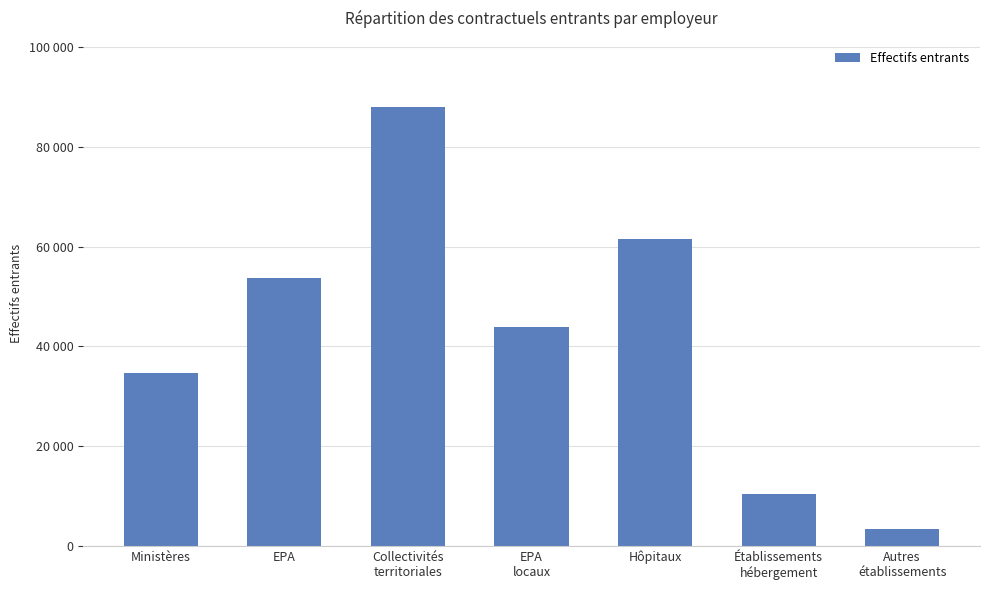

Are the bars horizontal?

No